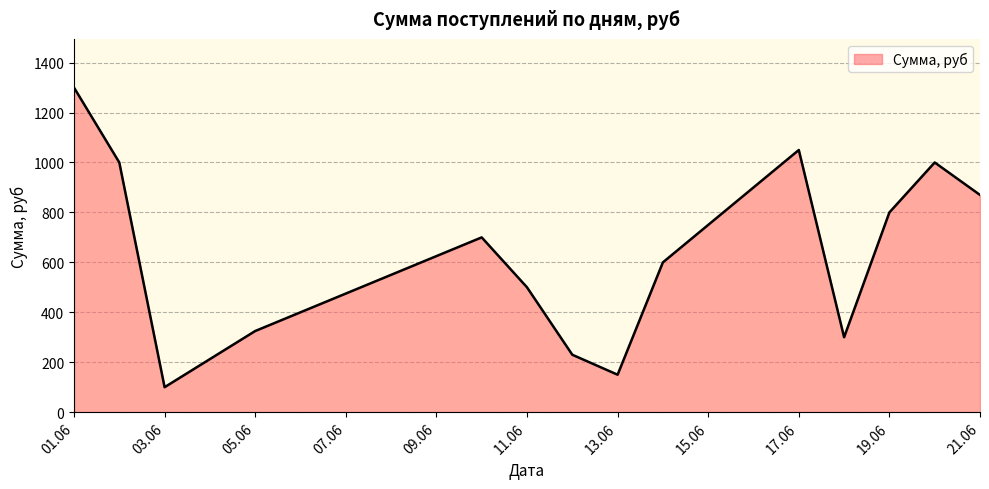

What is the maximum value shown in the chart?

1300